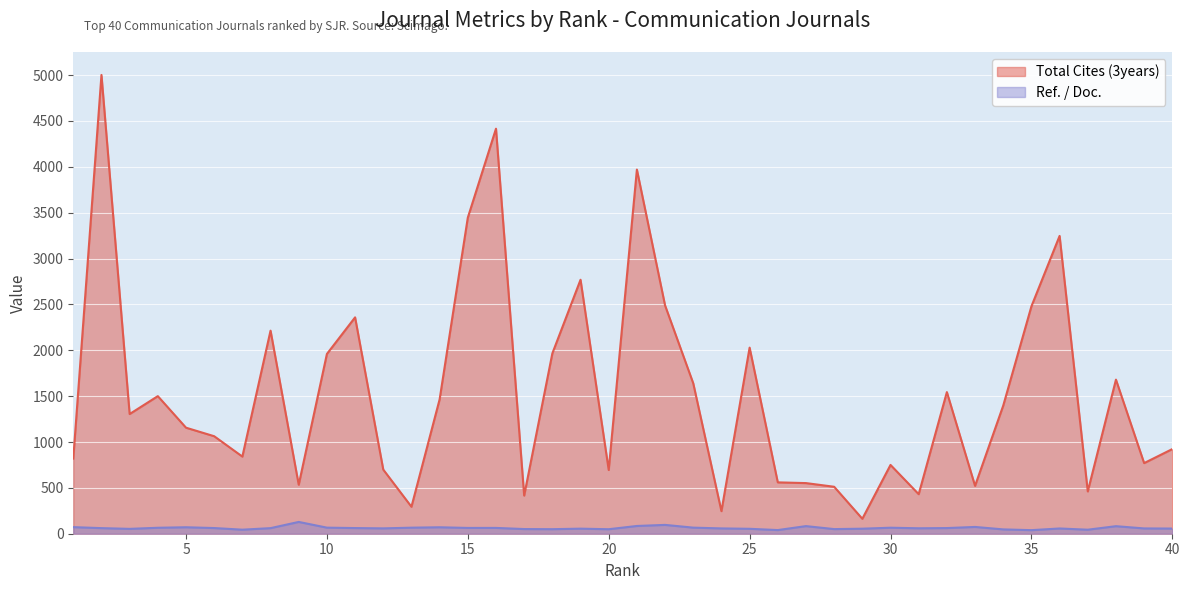

Is it true that Ref. / Doc. equals 65.5 at 30?

True